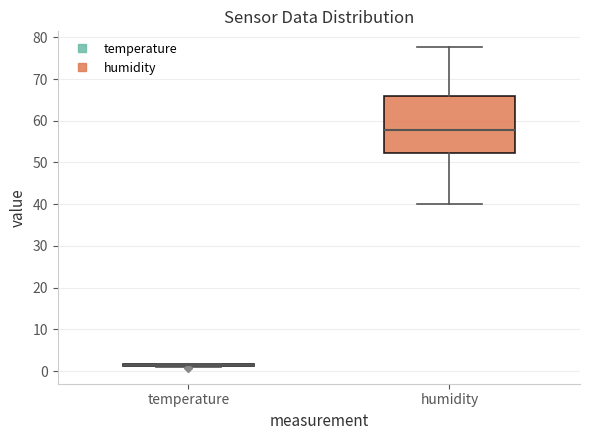

Reading left to right, transcribe this box plot: for each box, give where its median line is, the range the box spans, and where its two whiskers end, as read against the y-axis. The values are not printed on the chart, so give them approximately, as read against the axis.

temperature: box collapsed to a line at 1, whiskers 1 to 2
humidity: median 58, box 52 to 66, whiskers 40 to 78